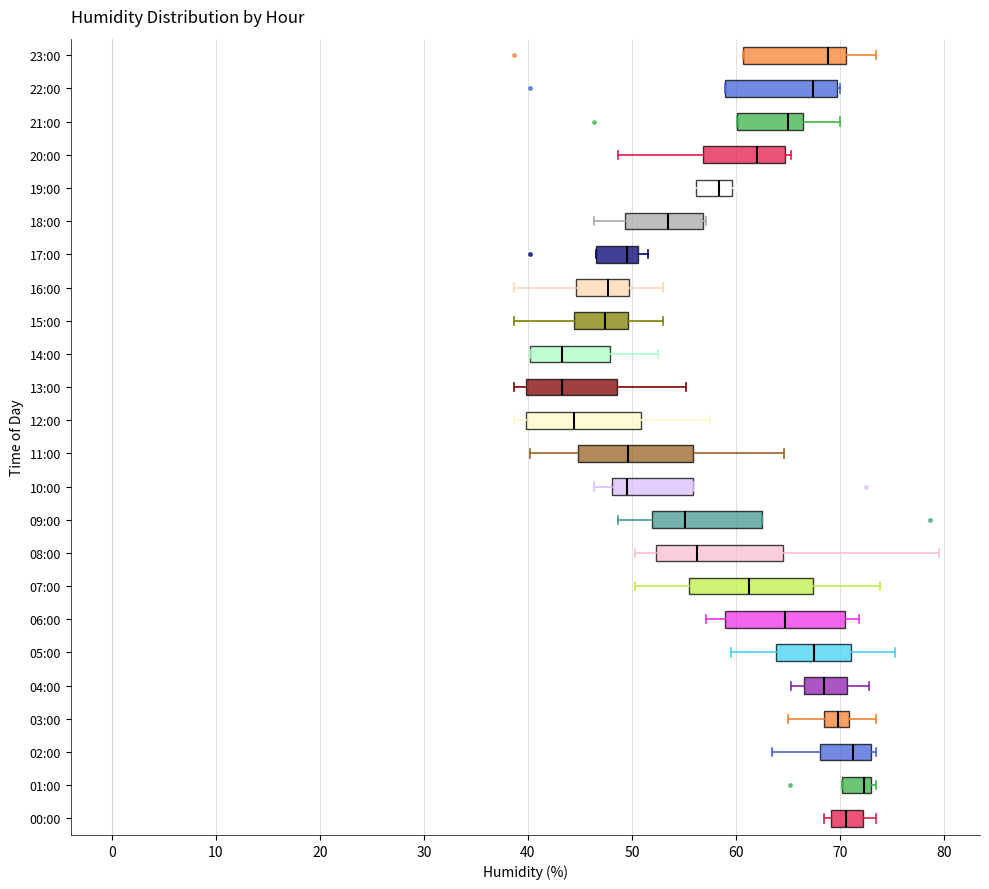

Reading bottom to top, read every box against the x-axis: the position of its median line, the range the box covers, and the ends of its whiskers. The values are not printed on the chart, so give them approximately, as read against the axis.

00:00: median 71, box 69 to 72, whiskers 69 (just left of the box's left edge) to 74
01:00: median 72, box 70 to 73, whiskers 70 to 74
02:00: median 71, box 68 to 73, whiskers 64 to 74
03:00: median 70, box 69 to 71, whiskers 65 to 74
04:00: median 69, box 67 to 71, whiskers 65 to 73
05:00: median 68, box 64 to 71, whiskers 60 to 75
06:00: median 65, box 59 to 70, whiskers 57 to 72
07:00: median 61, box 55 to 67, whiskers 50 to 74
08:00: median 56, box 52 to 65, whiskers 50 to 80
09:00: median 55, box 52 to 63, whiskers 49 to 63
10:00: median 50, box 48 to 56, whiskers 46 to 56
11:00: median 50, box 45 to 56, whiskers 40 to 65
12:00: median 44, box 40 to 51, whiskers 39 to 58
13:00: median 43, box 40 to 49, whiskers 39 to 55
14:00: median 43, box 40 to 48, whiskers 40 to 53
15:00: median 47, box 44 to 50, whiskers 39 to 53
16:00: median 48, box 45 to 50, whiskers 39 to 53
17:00: median 50, box 47 to 51, whiskers 47 to 52
18:00: median 54, box 49 to 57, whiskers 46 to 57 (just right of the box's right edge)
19:00: median 58, box 56 to 60, whiskers 53 to 60 (just right of the box's right edge)
20:00: median 62, box 57 to 65, whiskers 49 to 65 (just right of the box's right edge)
21:00: median 65, box 60 to 66, whiskers 60 to 70
22:00: median 67, box 59 to 70, whiskers 59 to 70
23:00: median 69, box 61 to 71, whiskers 61 to 74